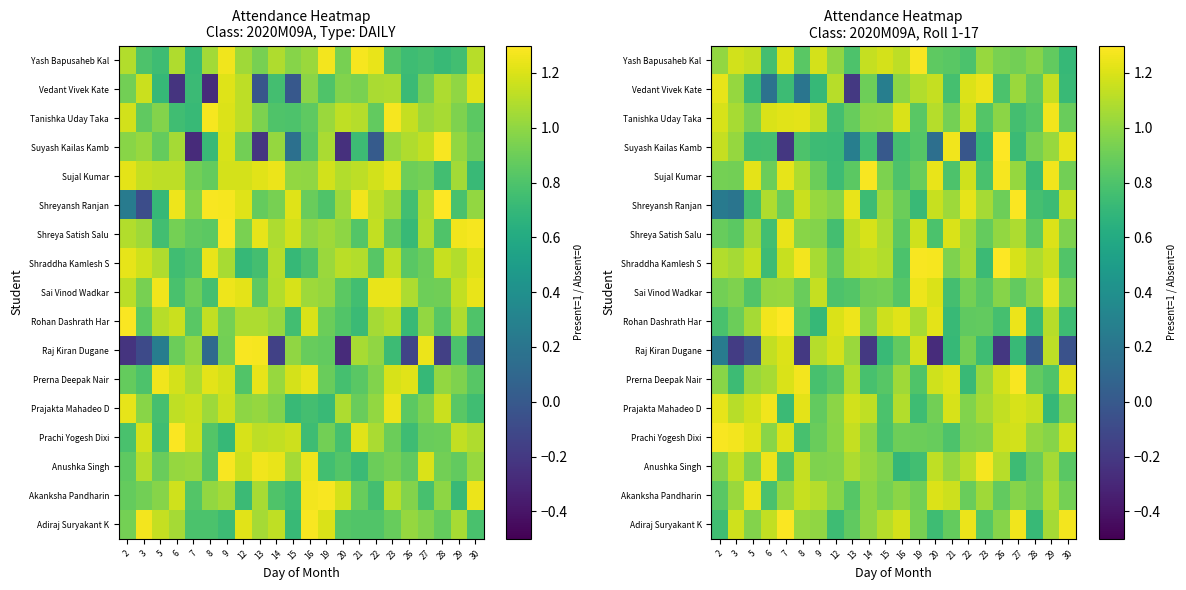

How many data points does each series have?

22